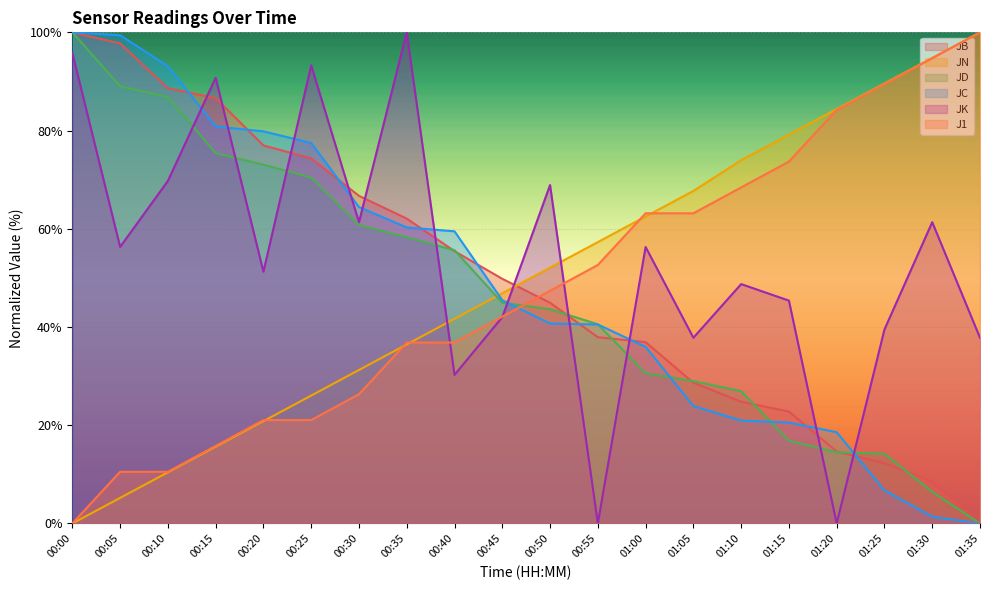

What is the greatest value displayed?

100.0